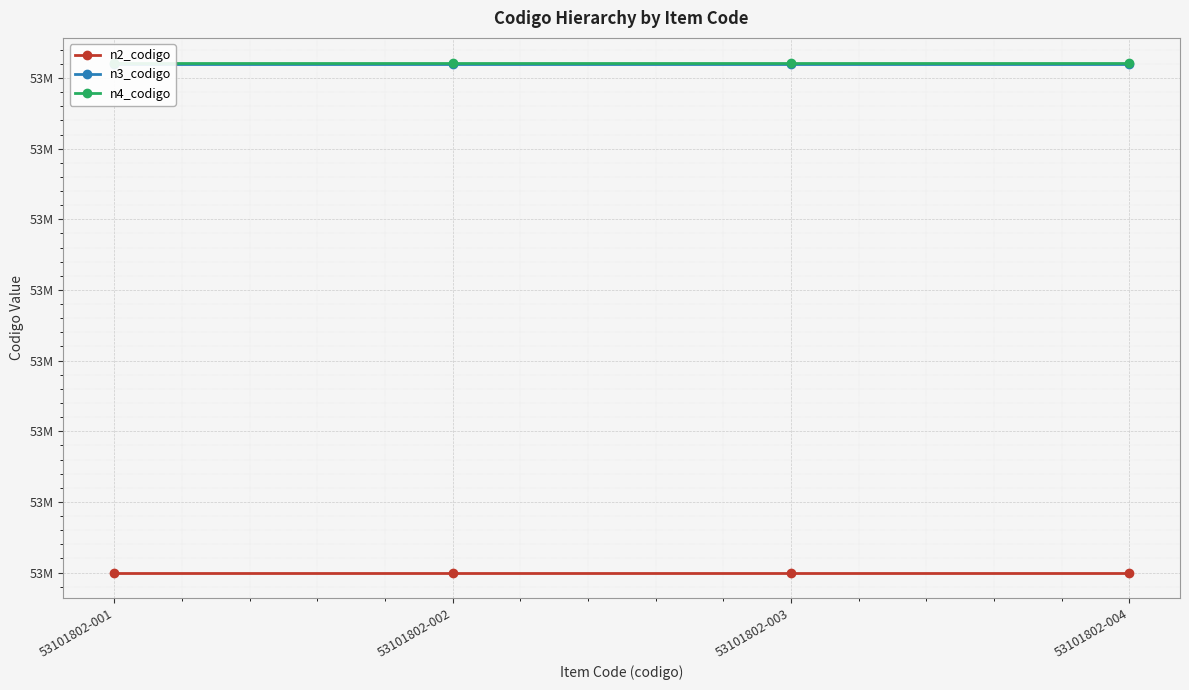

What is the value of the n3_codigo point at the 4th from the left?

53101800